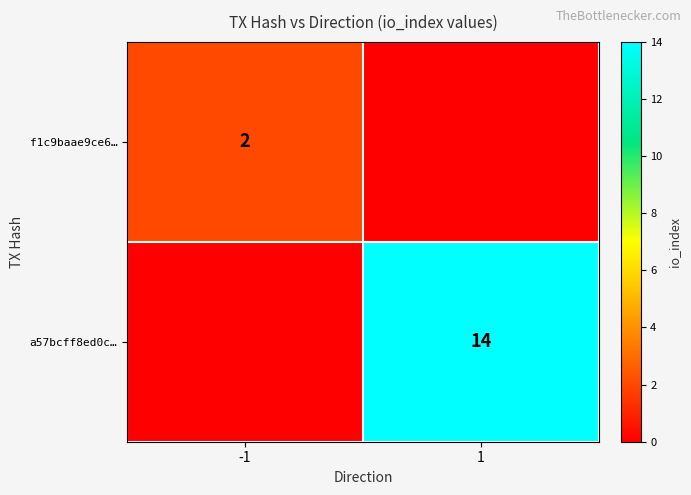

How many categories are shown in the chart?

2